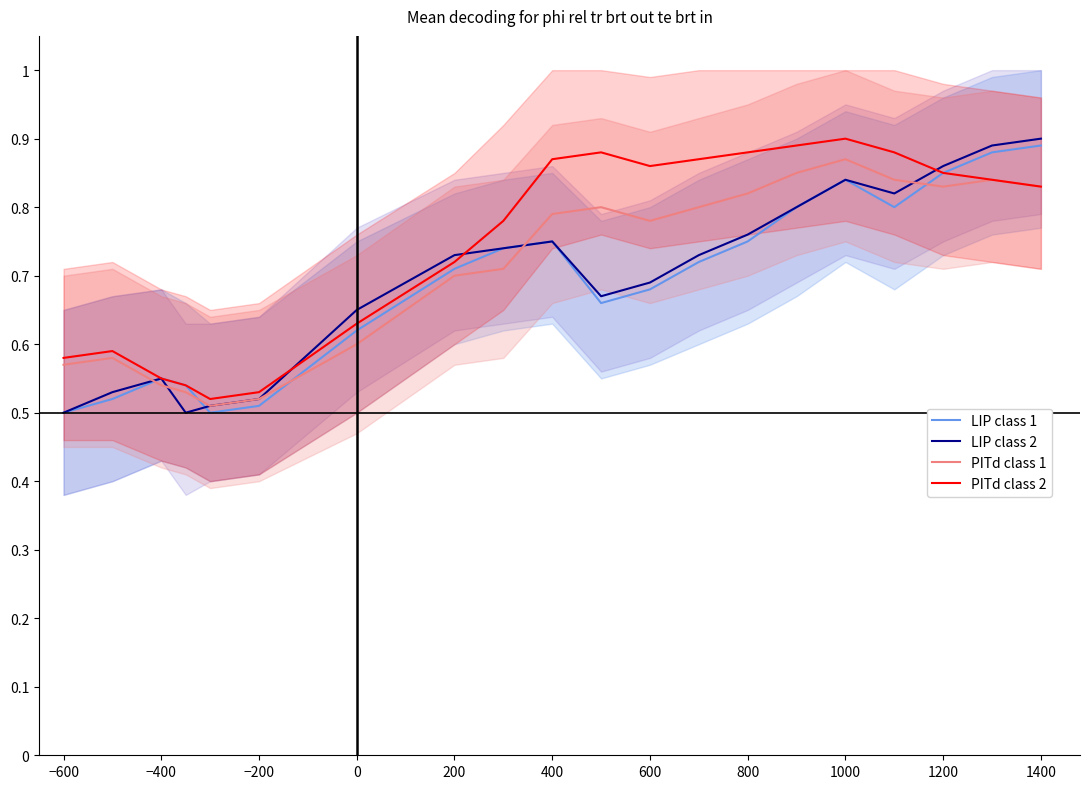

What is the difference between the maximum and minimum values in the PITd class 1 series?

0.4